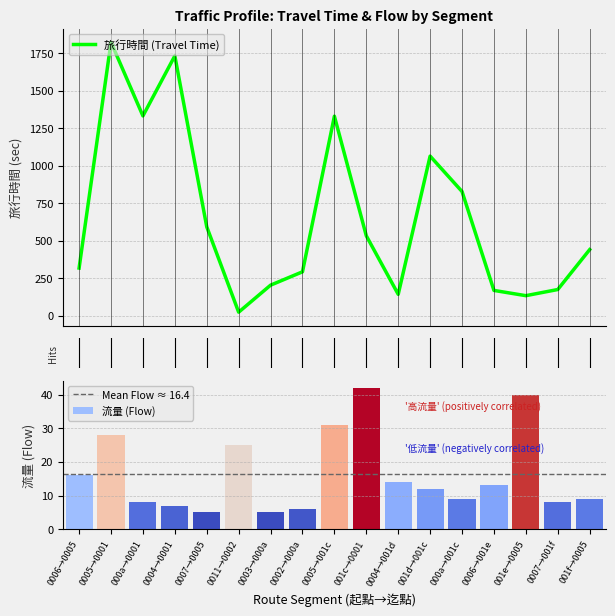

Which series has the largest total across all categories?

旅行時間